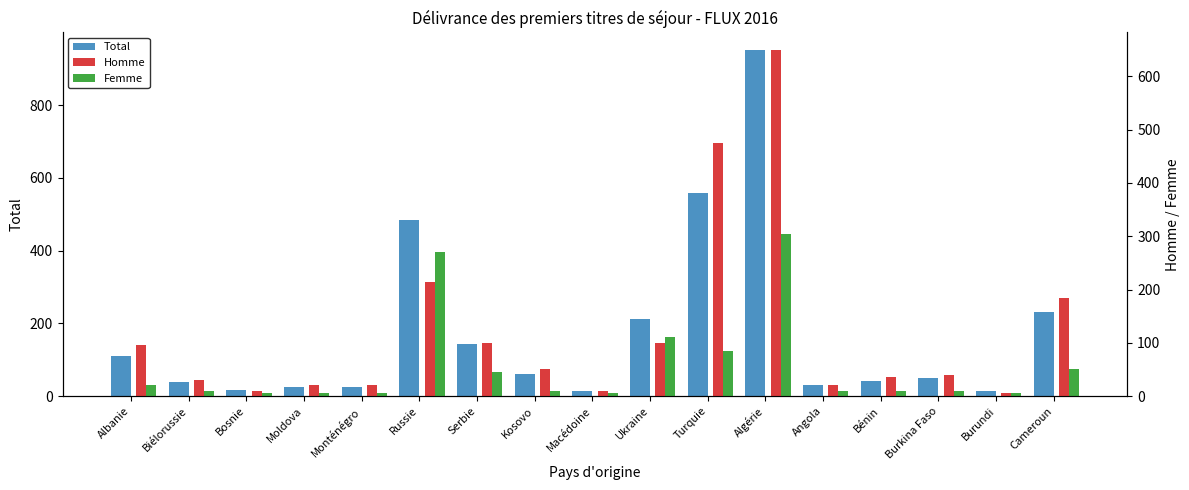

How many data points in Total are above 50?

8